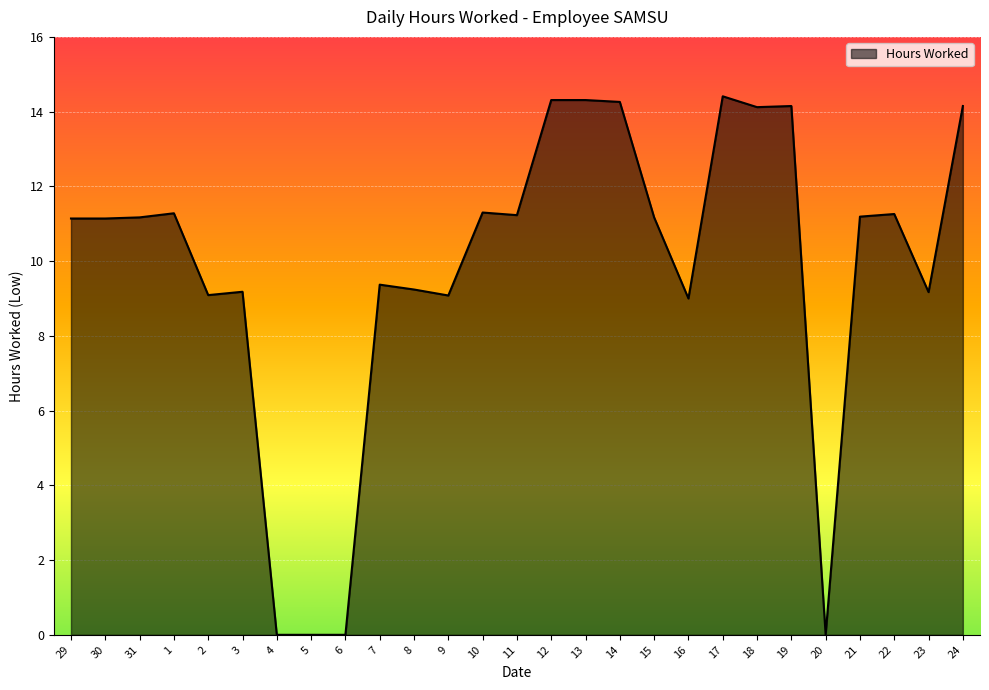

Does the chart have visible grid lines?

Yes